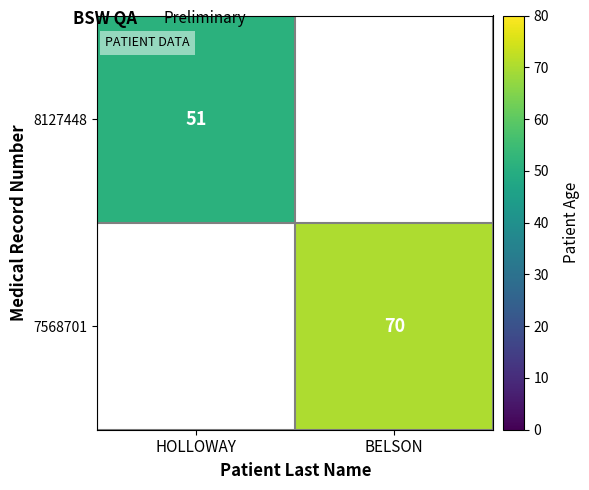

The 7568701 series shows 70 at BELSON. True or false?

True